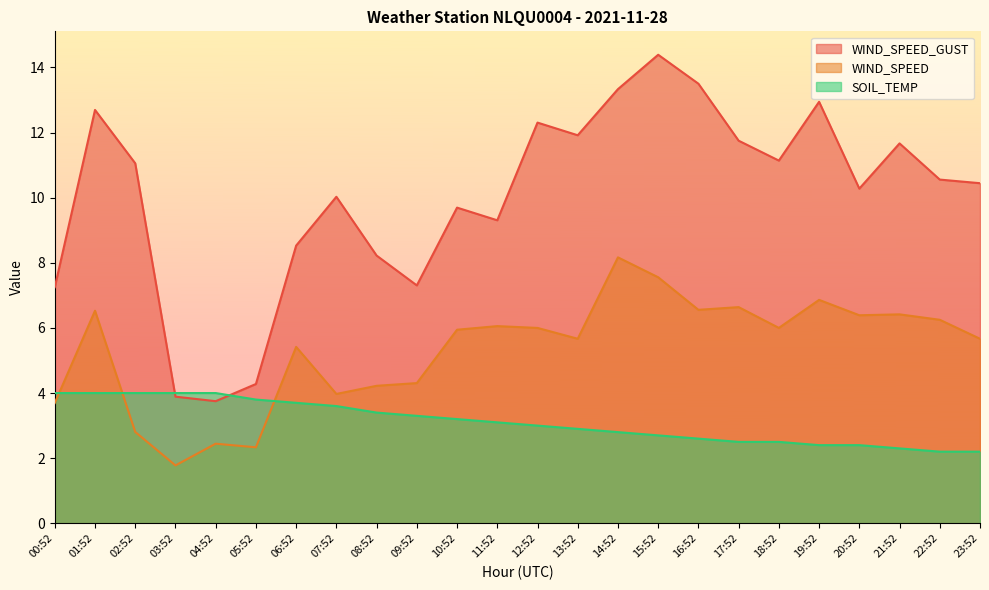

The WIND_SPEED series shows 5.4 at 14:52. True or false?

False